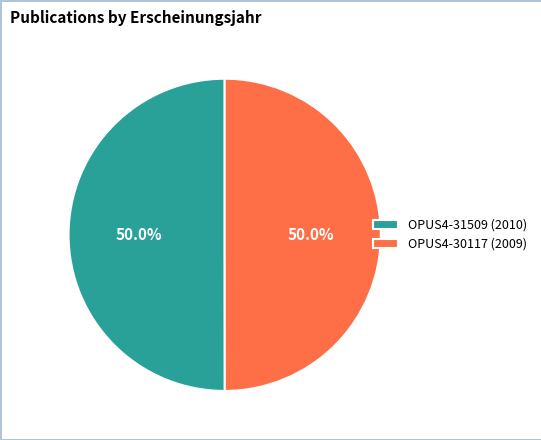

True or false: OPUS4-31509 accounts for 39% of the total.

False